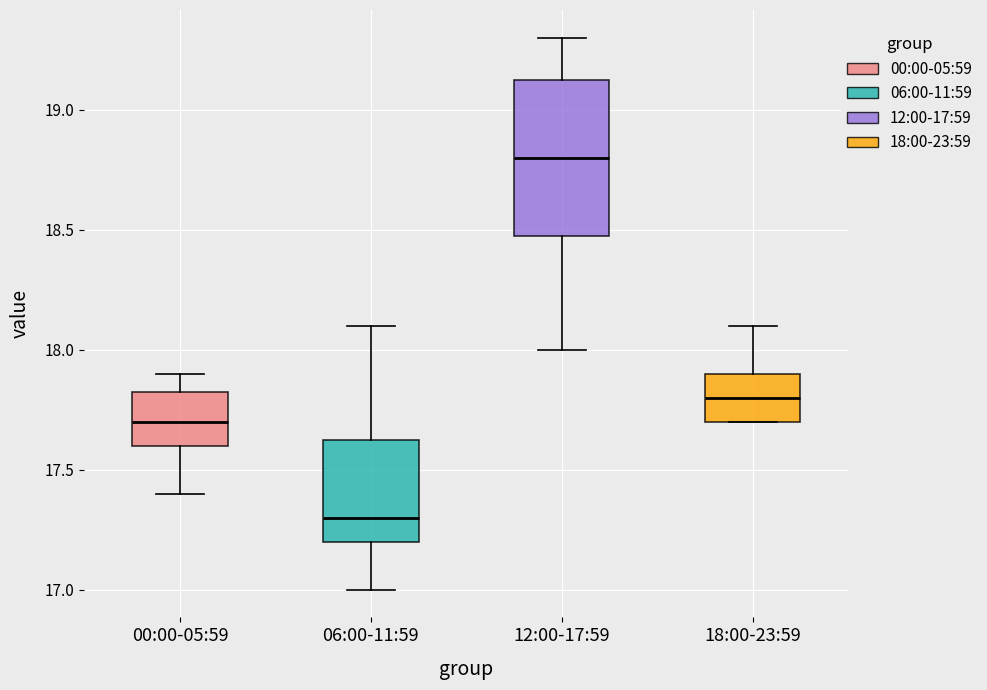

Reading left to right, read every box against the y-axis: the position of its median line, the range the box covers, and the ends of its whiskers. The values are not printed on the chart, so give them approximately, as read against the axis.

00:00-05:59: median 17.70, box 17.60 to 17.85, whiskers 17.40 to 17.90
06:00-11:59: median 17.30, box 17.20 to 17.65, whiskers 17.00 to 18.10
12:00-17:59: median 18.80, box 18.50 to 19.15, whiskers 18.00 to 19.30
18:00-23:59: median 17.80, box 17.70 to 17.90, whiskers 17.70 to 18.10